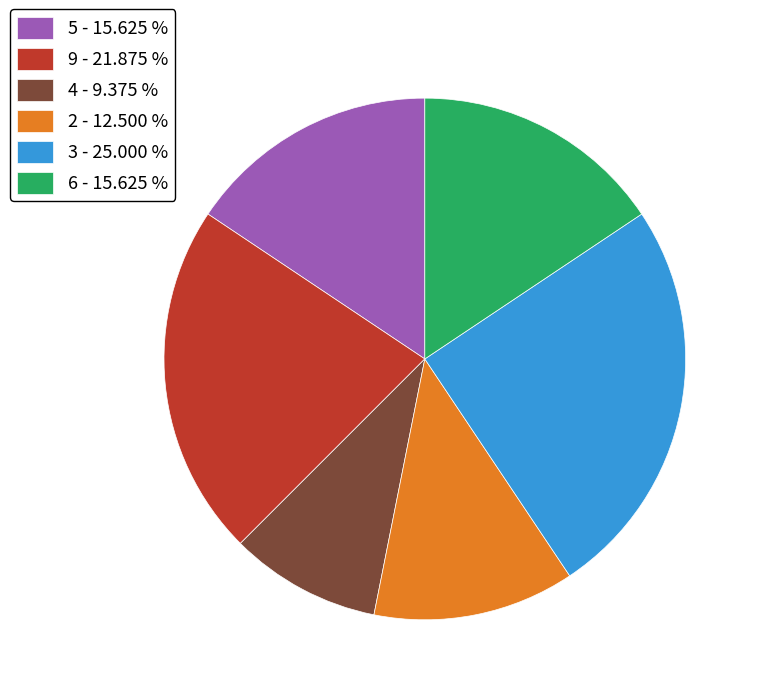

How many slices are in this pie chart?

6